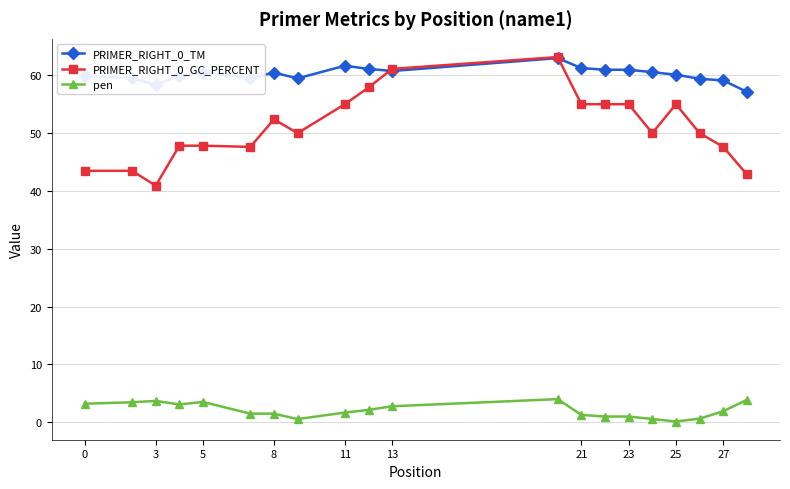

List the series in order of their overall mean, highest first.

PRIMER_RIGHT_0_TM, PRIMER_RIGHT_0_GC_PERCENT, pen